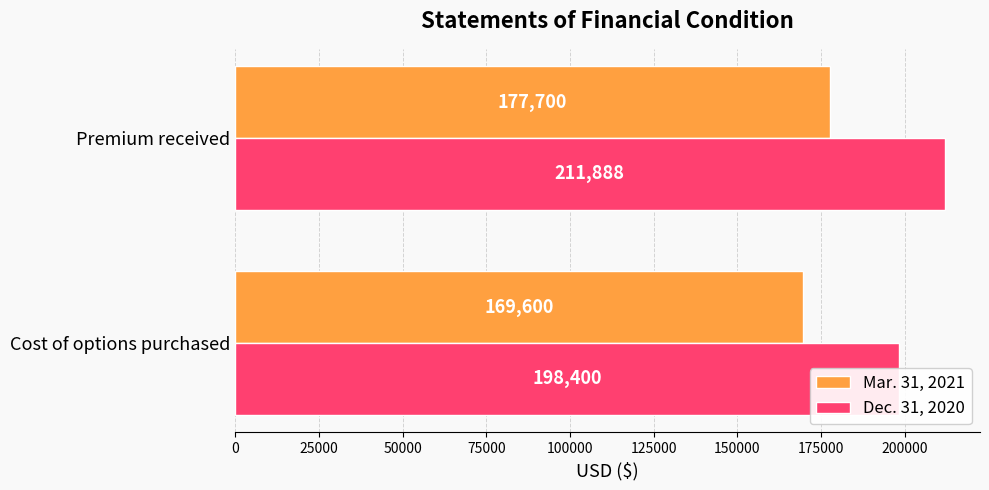

How many distinct data groups are displayed?

2